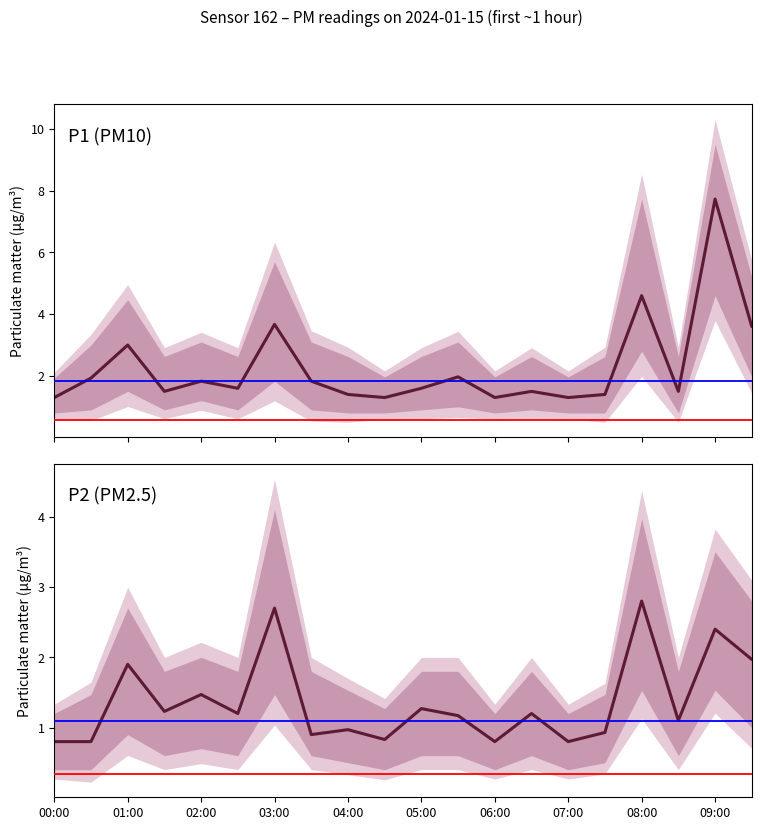

True or false: P1 (PM10) and P2 (PM2.5) cross at least once.

False